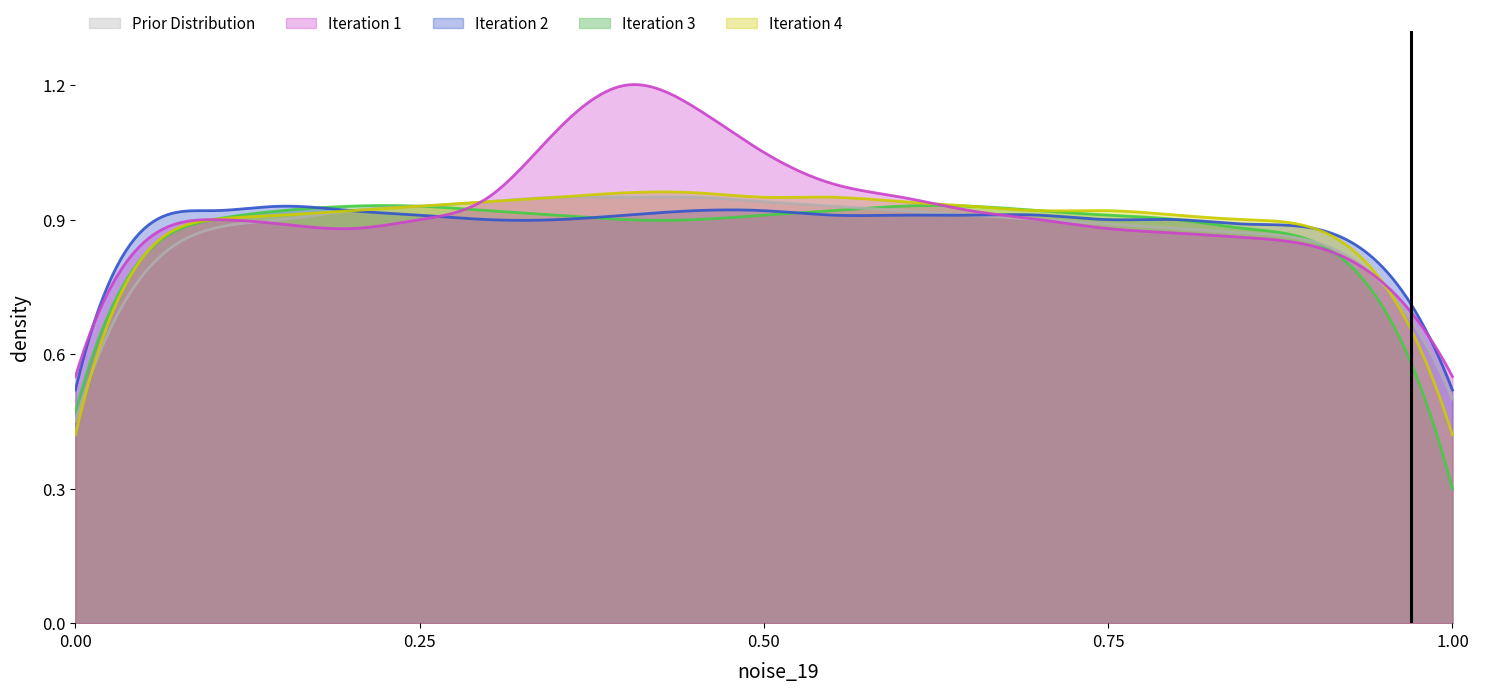

What are all the series names shown in the legend?

Prior Distribution, Iteration 1, Iteration 2, Iteration 3, Iteration 4